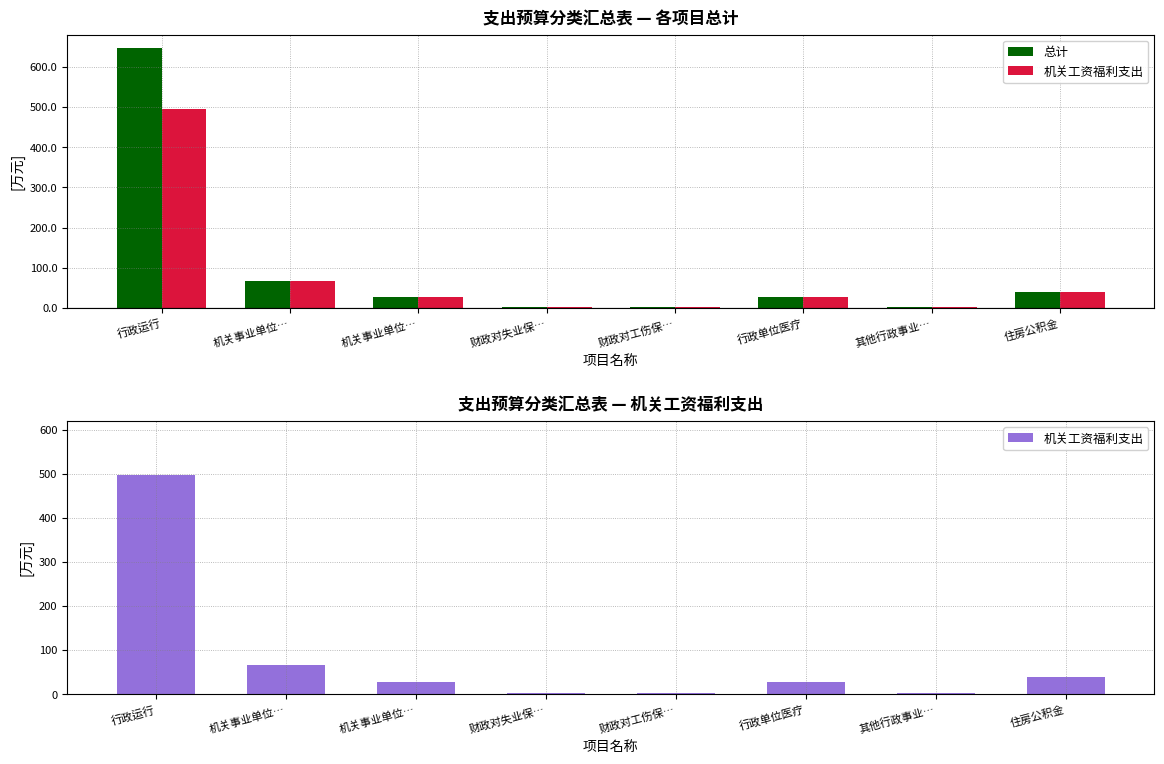

What is the sum of the 总计 values at 机关事业单位… and 财政对失业保…?

68.6